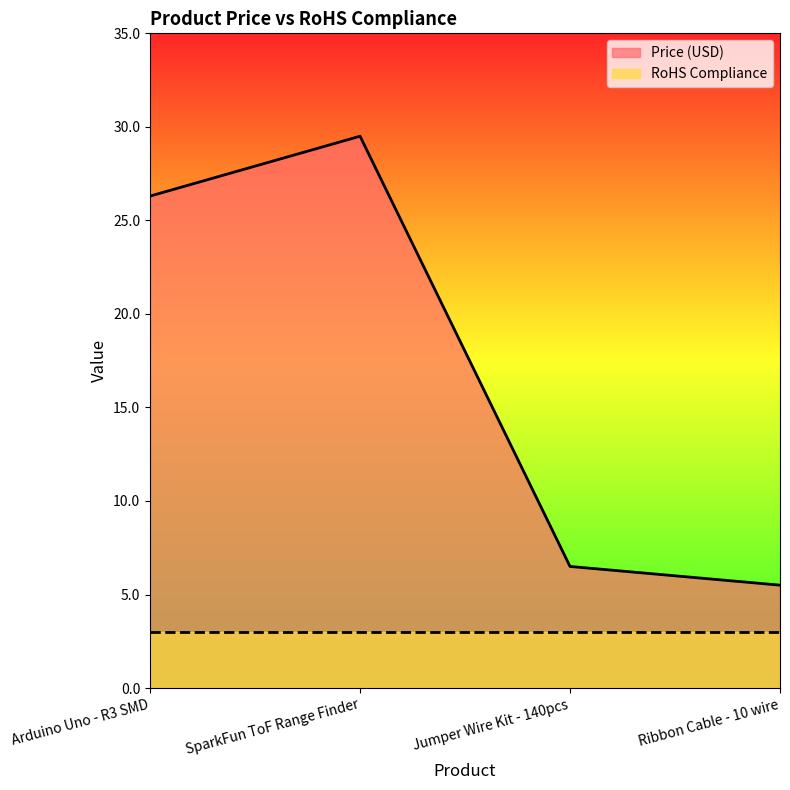

What is the difference between the second highest and second lowest values?

19.8